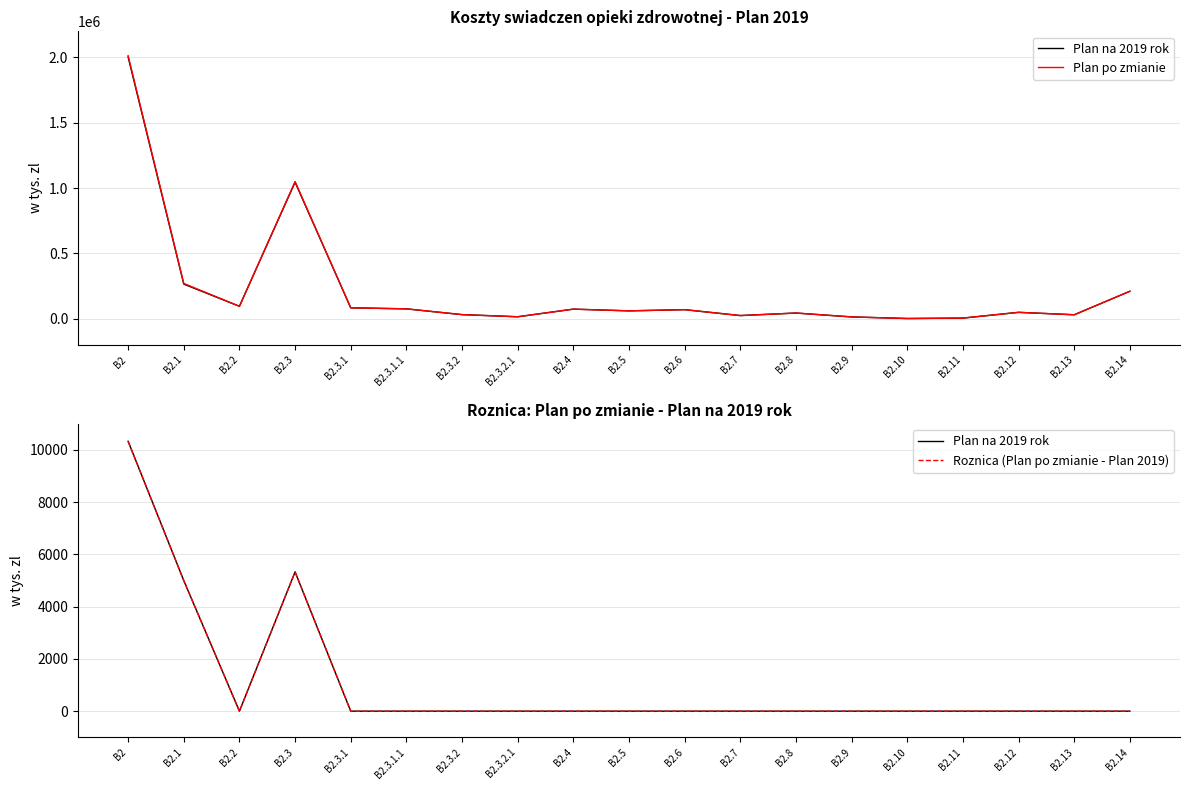

What is the label of the 1st point from the right?

B2.14